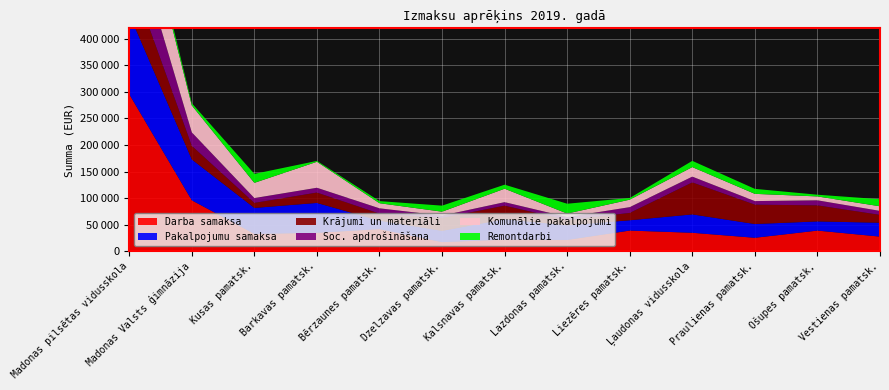

Reading left to right, extract all data points from this chart.

Darba samaksa: 295784	95720	32298	34370	41347	16814	21493	20928	38602	34454	24993	38564	27221
Pakalpojumu samaksa: 151250	77044	49035	56373	15932	21244	38519	27618	19436	34670	25959	17320	26186
Krājumi un materiāli: 78979	25601	9459	19571	13332	24365	25595	10083	13847	60308	36530	30276	14777
Soc. apdrošināšana: 95067	25436	9098	9033	9960	4423	6601	5495	10919	10891	6711	9500	7530
Komunālie pakalpojumi: 122519	50774	28713	48976	9621	7404	25345	6588	14090	17976	13668	7343	8693
Remontdarbi: 17085	4174	16889	1677	3956	11353	7588	18527	3143	11768	9393	3240	13372